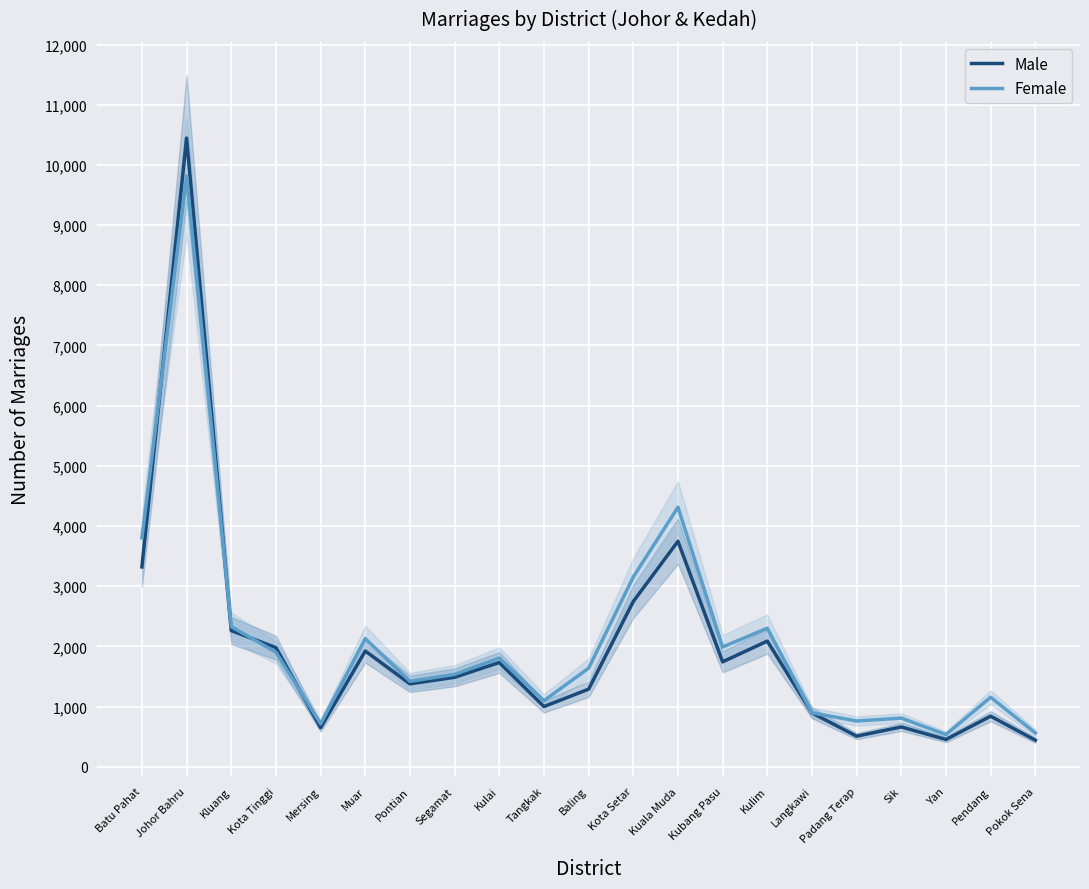

How many lines are shown in the chart?

2